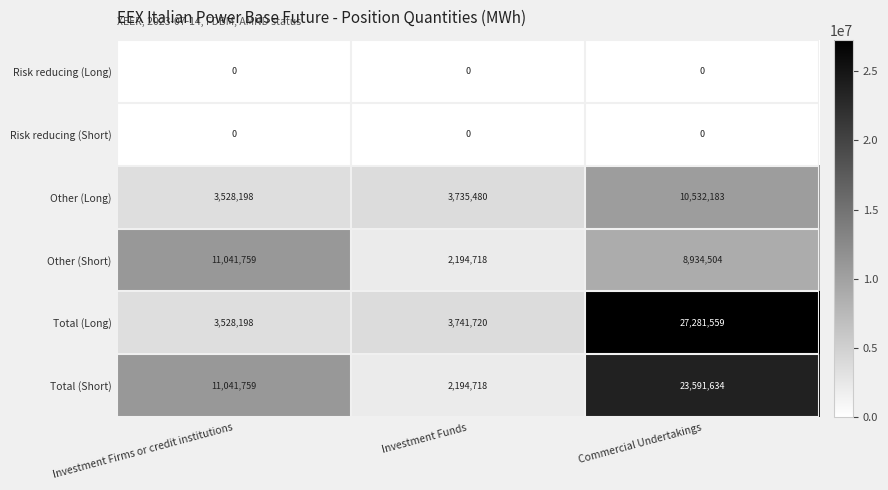

True or false: Total (Long) has a value of 3741720 at Investment Funds.

True